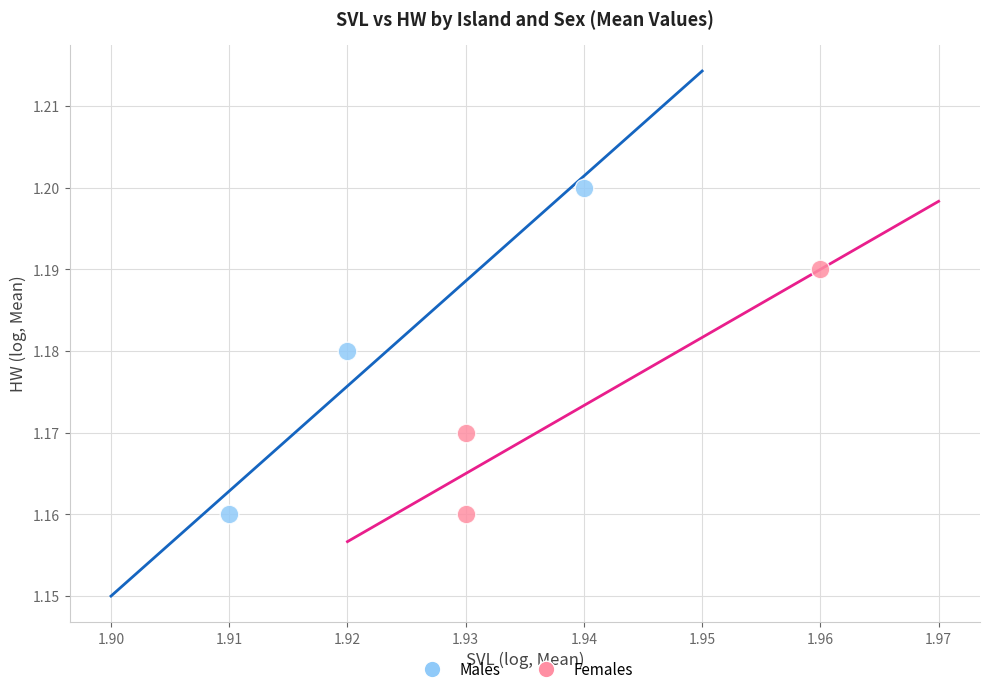

What are all the series names shown in the legend?

Males, Females